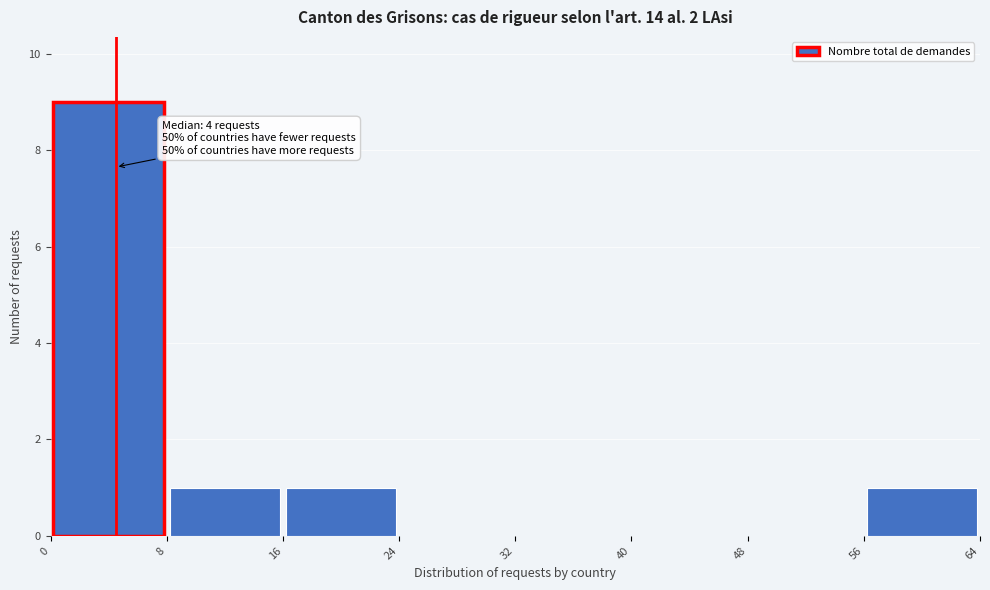

Which range on the x-axis has the tallest bar?

0 to 8